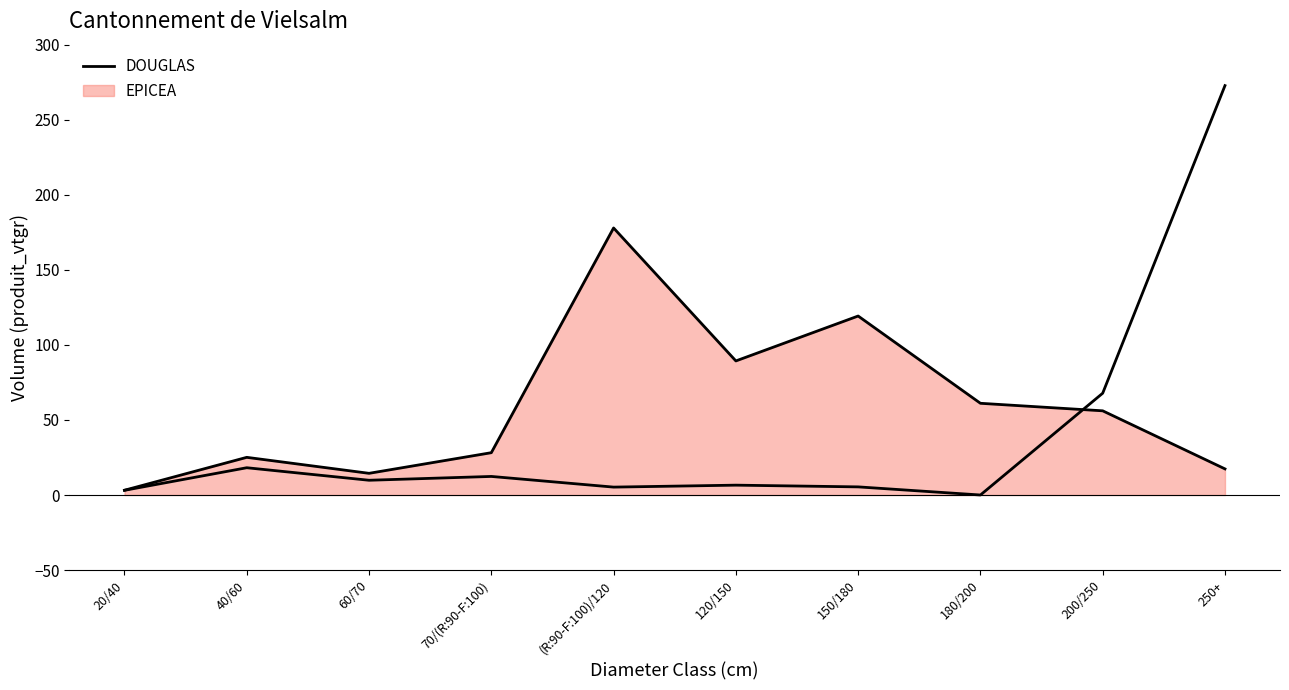

Does the chart display data point markers on the line(s)?

No